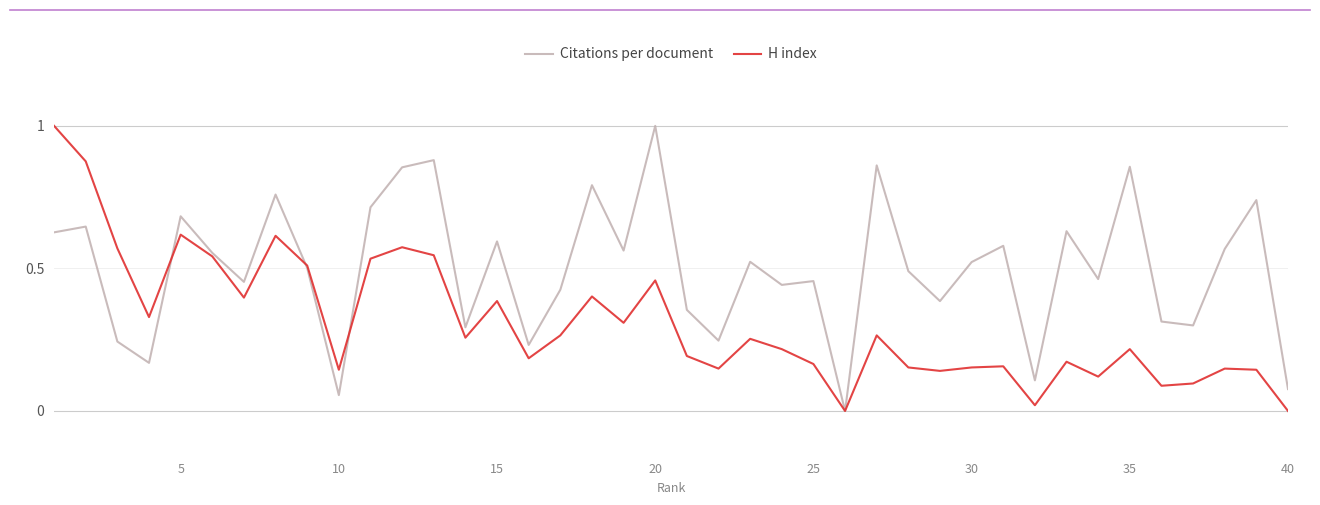

What is the maximum value shown in the chart?

1.0